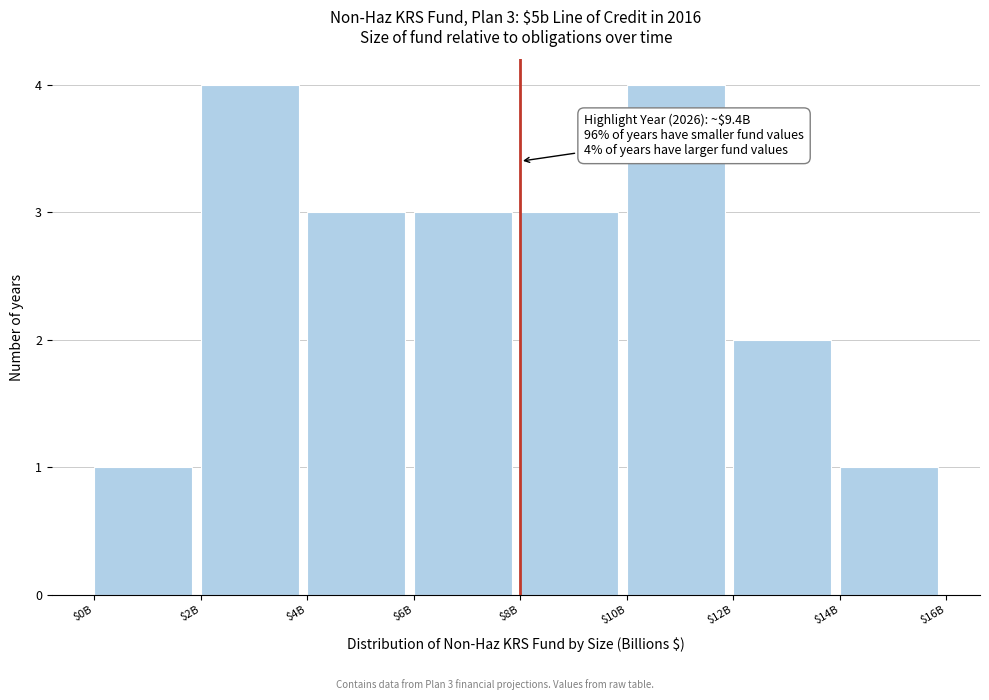

Reading left to right, transcribe all the data shown in this chart.

1	4	3	3	3	4	2	1